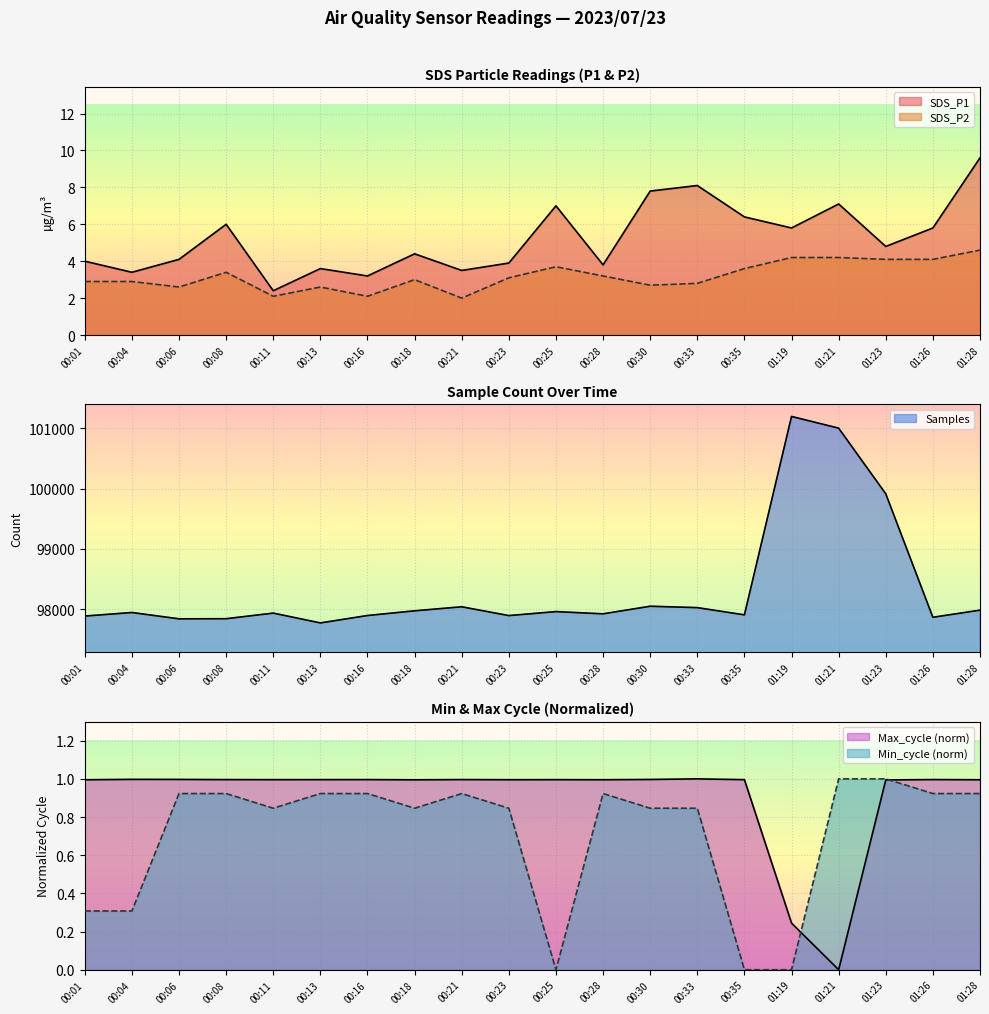

Is it true that Samples equals 98038.0 at 00:21?

True